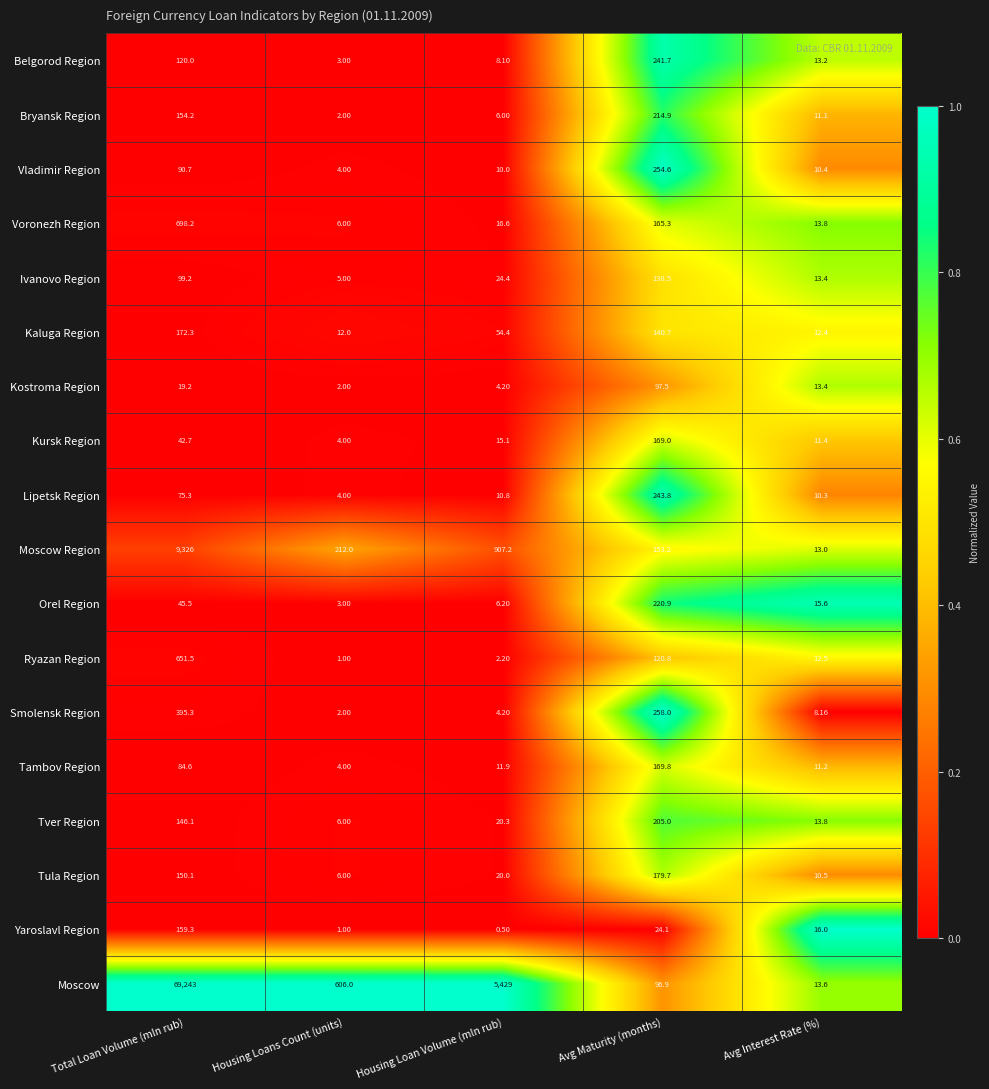

Which category has the lowest value in the Bryansk Region series?

Housing Loans Count (units)